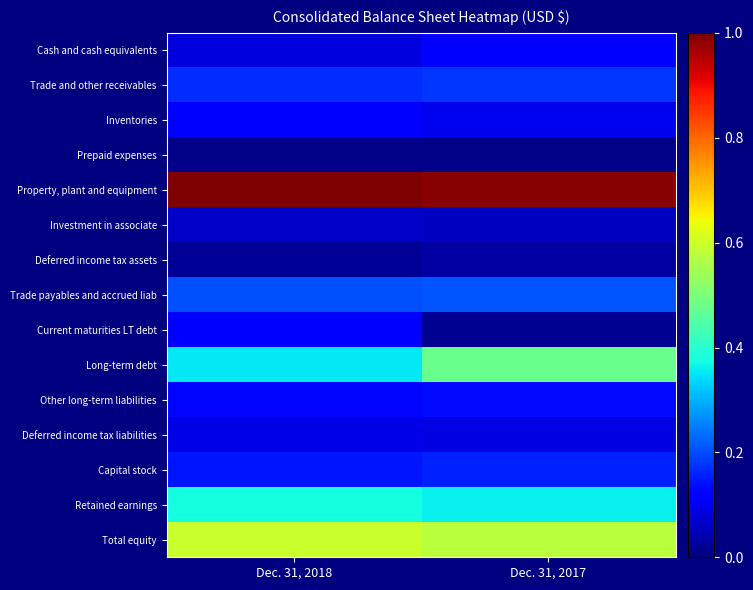

Reading left to right, transcribe all the data shown in this chart.

Cash and cash equivalents: Dec. 31, 2018=0.1	Dec. 31, 2017=0.1
Trade and other receivables: Dec. 31, 2018=0.2	Dec. 31, 2017=0.2
Inventories: Dec. 31, 2018=0.1	Dec. 31, 2017=0.1
Prepaid expenses: Dec. 31, 2018=0.0	Dec. 31, 2017=0.0
Property, plant and equipment: Dec. 31, 2018=1.0	Dec. 31, 2017=1.0
Investment in associate: Dec. 31, 2018=0.1	Dec. 31, 2017=0.1
Deferred income tax assets: Dec. 31, 2018=0.0	Dec. 31, 2017=0.0
Trade payables and accrued liab: Dec. 31, 2018=0.2	Dec. 31, 2017=0.2
Current maturities LT debt: Dec. 31, 2018=0.1	Dec. 31, 2017=0.0
Long-term debt: Dec. 31, 2018=0.4	Dec. 31, 2017=0.5
Other long-term liabilities: Dec. 31, 2018=0.1	Dec. 31, 2017=0.1
Deferred income tax liabilities: Dec. 31, 2018=0.1	Dec. 31, 2017=0.1
Capital stock: Dec. 31, 2018=0.1	Dec. 31, 2017=0.2
Retained earnings: Dec. 31, 2018=0.4	Dec. 31, 2017=0.4
Total equity: Dec. 31, 2018=0.6	Dec. 31, 2017=0.6